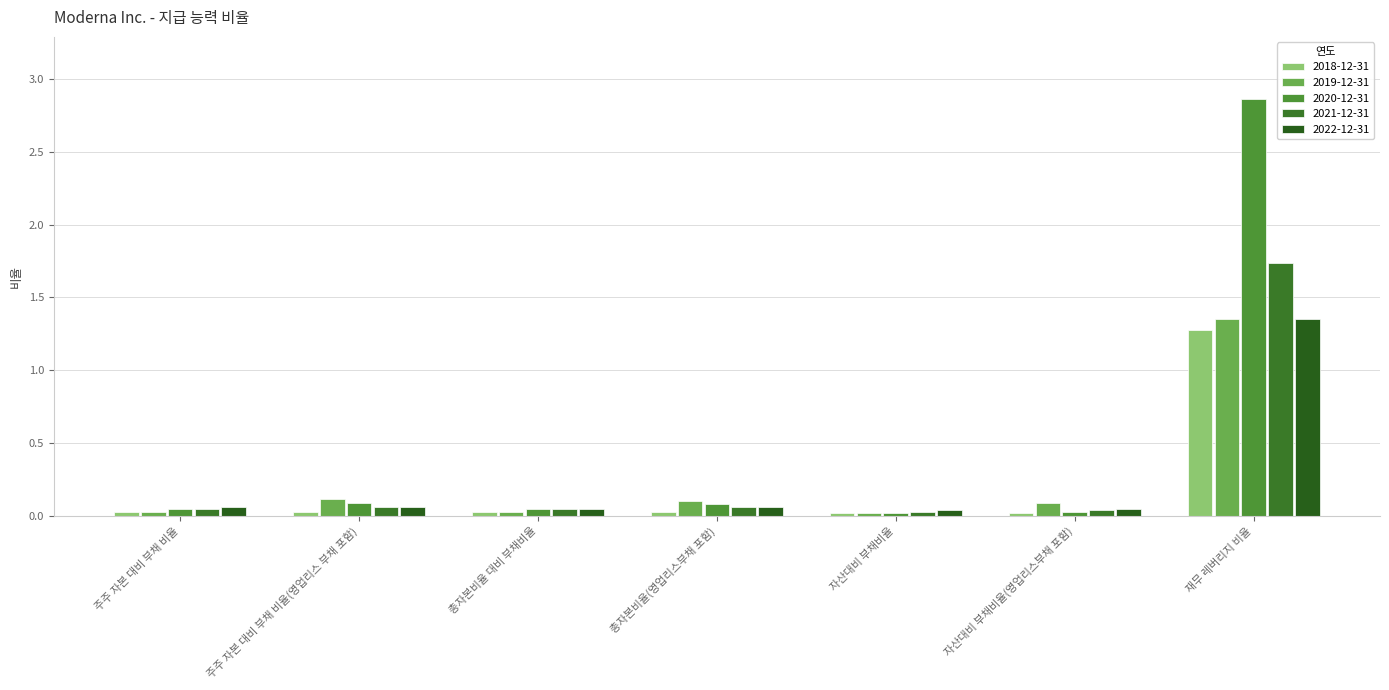

List the labels in order of 2019-12-31 value, smallest first.

자산대비 부채비율, 주주 자본 대비 부채 비율, 총자본비율 대비 부채비율, 자산대비 부채비율(영업리스부채 포함), 총자본비율(영업리스부채 포함), 주주 자본 대비 부채 비율(영업리스 부채 포함), 재무 레버리지 비율